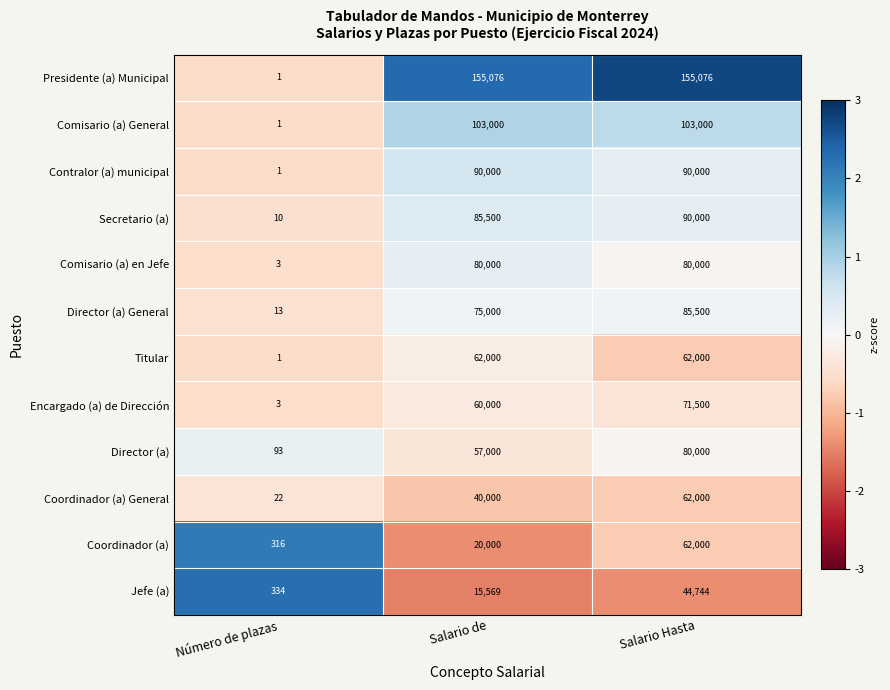

What is the average value of the Encargado (a) de Dirección series?

43834